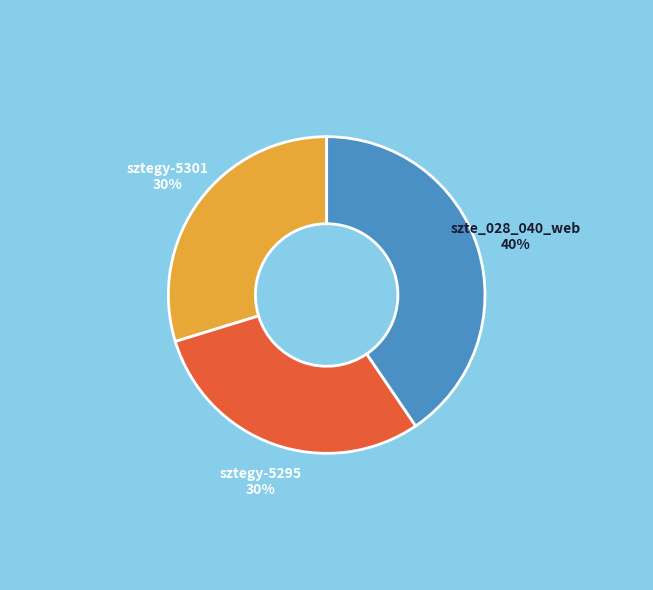

To the nearest percent, what is the combined percentage of szte_028_040_web and sztegy-5295?

70%